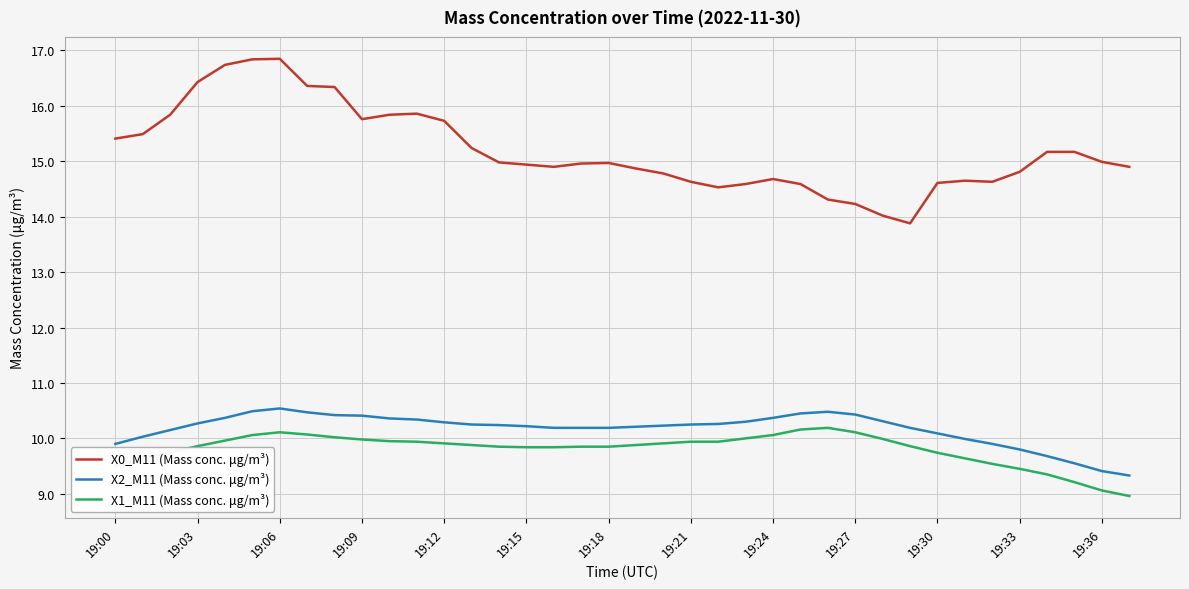

What is the minimum value shown in the chart?

9.0